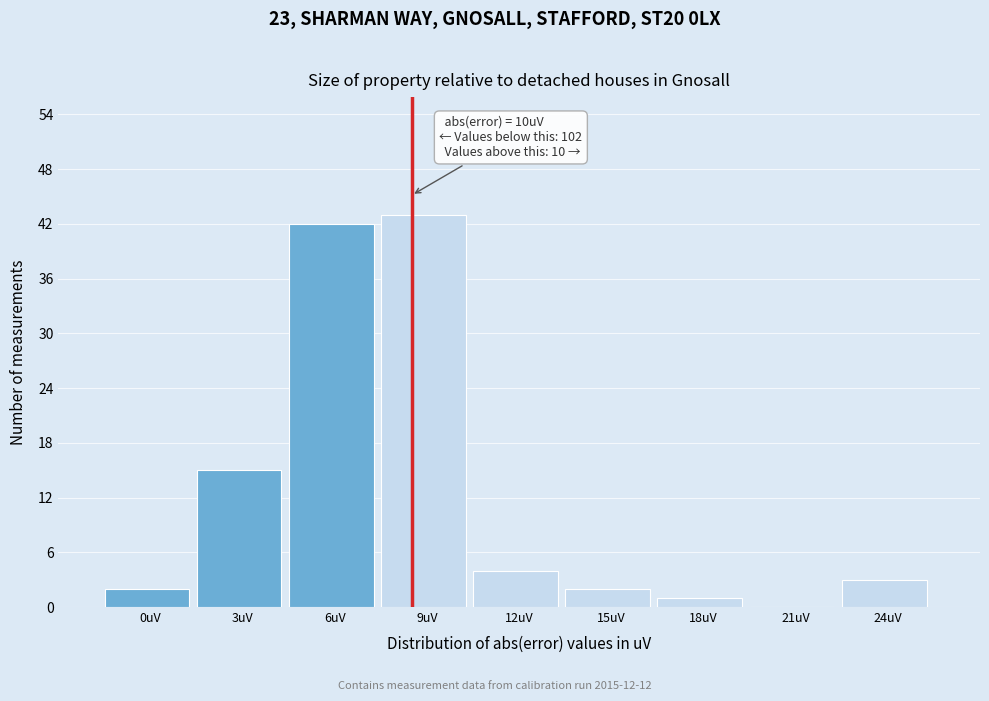

Reading right to left, list all the values displayed in this chart.

24uV=3	21uV=0	18uV=1	15uV=2	12uV=4	9uV=43	6uV=42	3uV=15	0uV=2